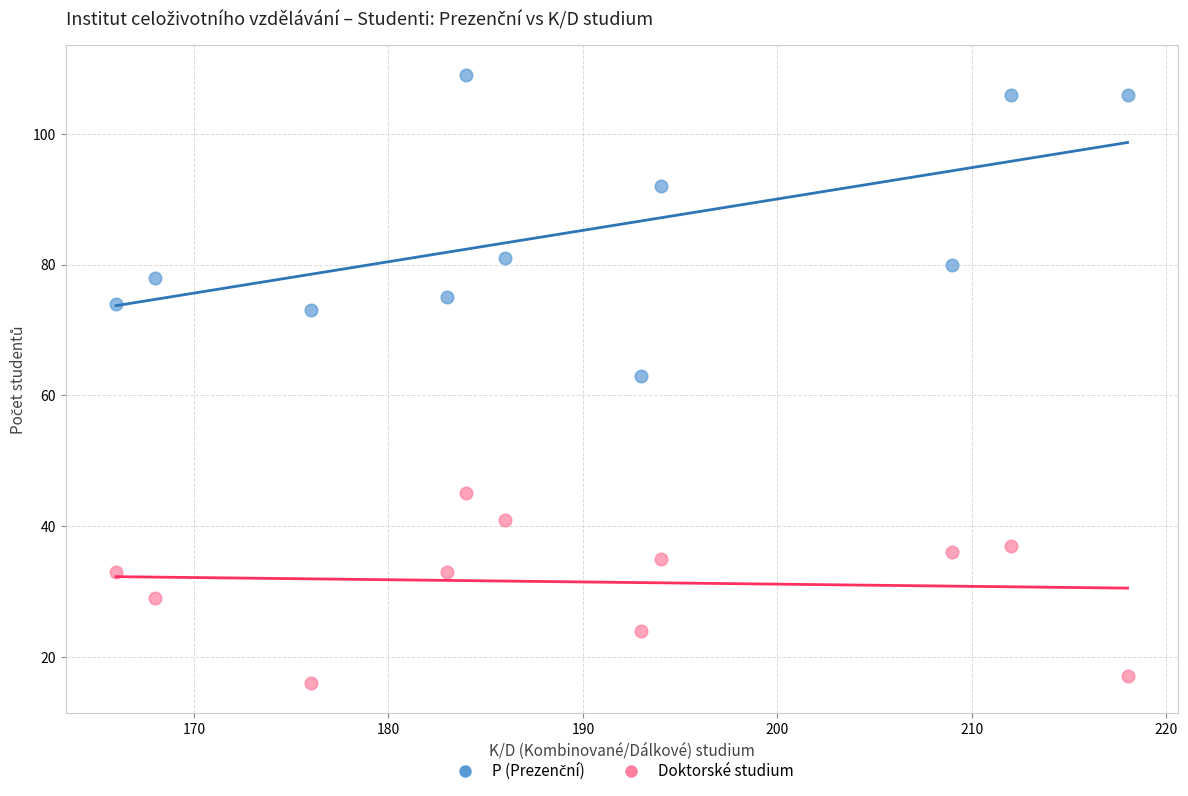

Which series contains the lowest Y value?

Doktorské studium